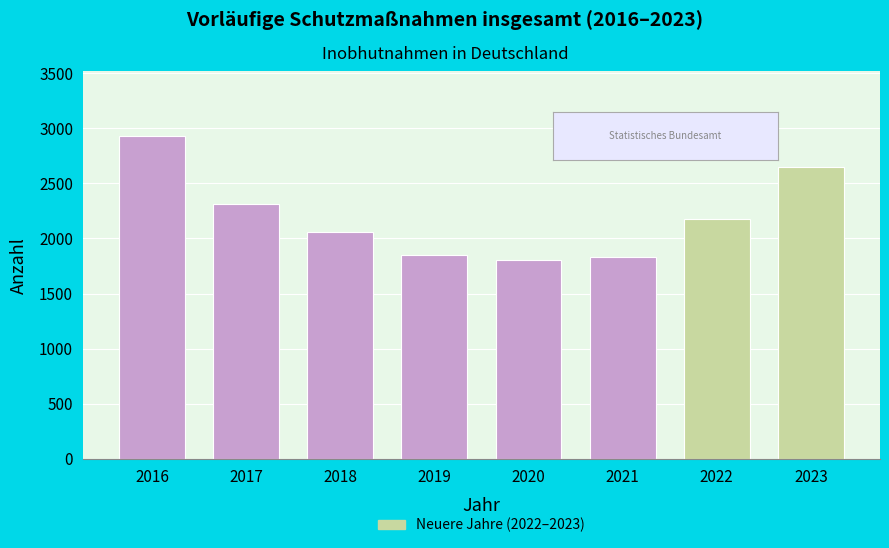

Reading left to right, what are all the values shown in this chart?

2016=2930	2017=2312	2018=2059	2019=1846	2020=1803	2021=1827	2022=2177	2023=2649